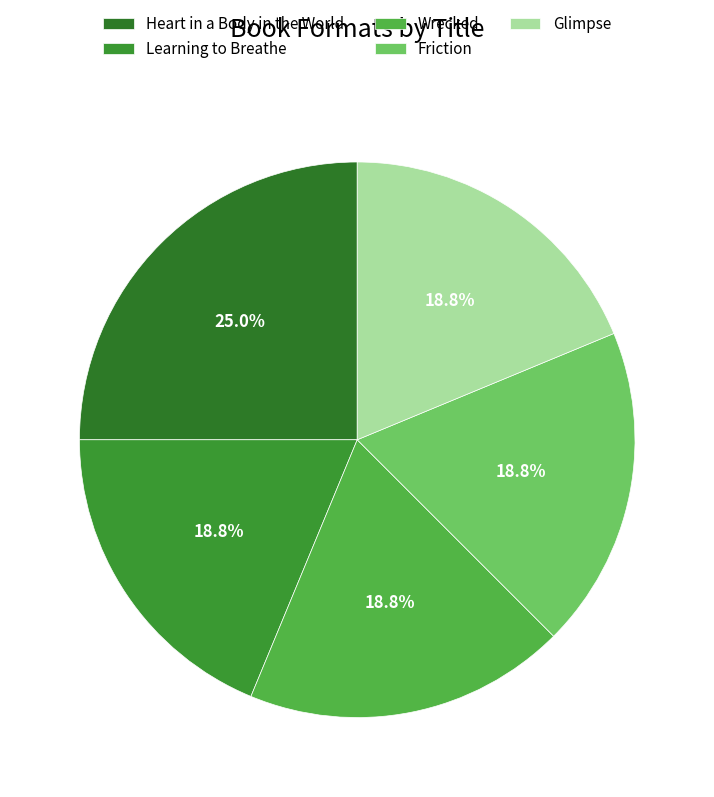

Is it true that Glimpse is 13% of the pie?

False